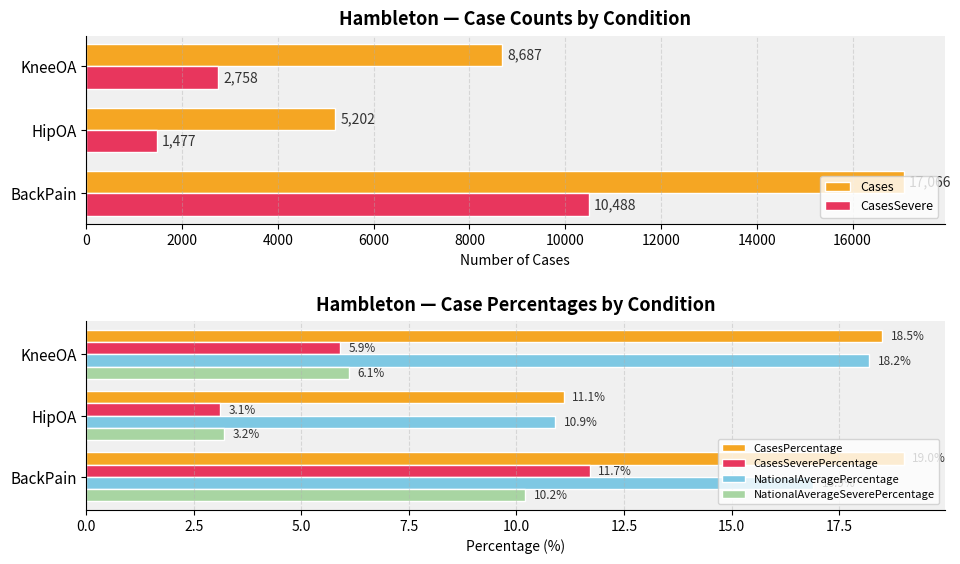

List the labels in order of NationalAverageSeverePercentage value, largest first.

BackPain, KneeOA, HipOA